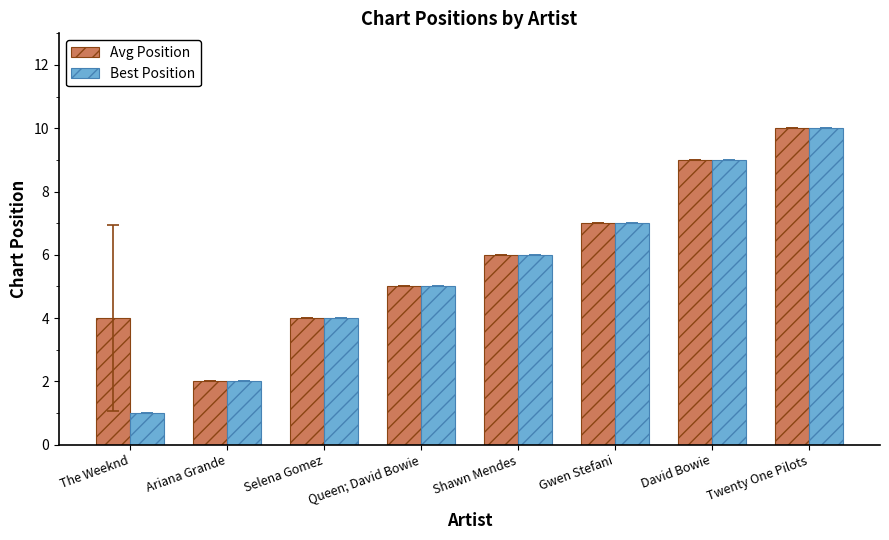

What value does the Avg Position series have at Shawn Mendes?

6